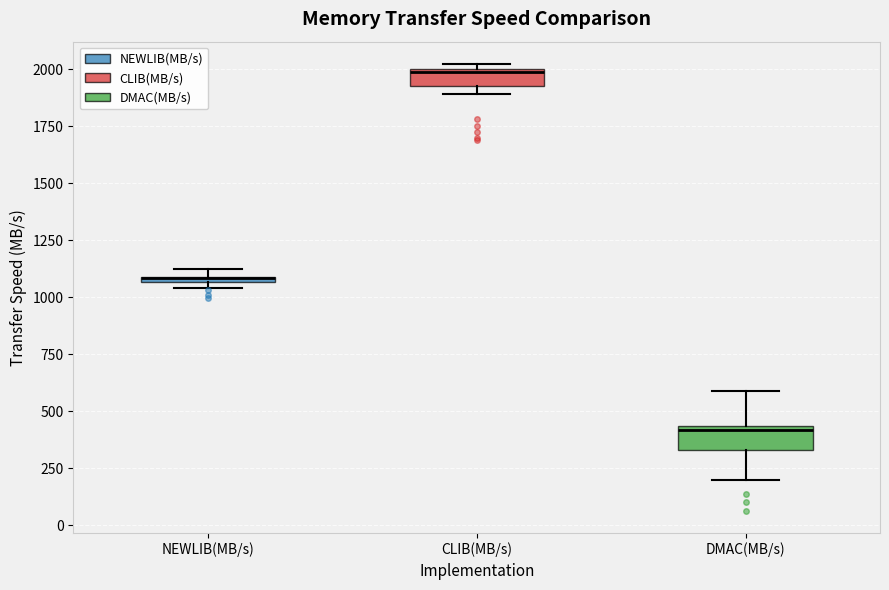

Where does the median line of the box for DMAC(MB/s) sit on the y-axis? The values are not printed on the chart, so give them approximately, as read against the axis.

400